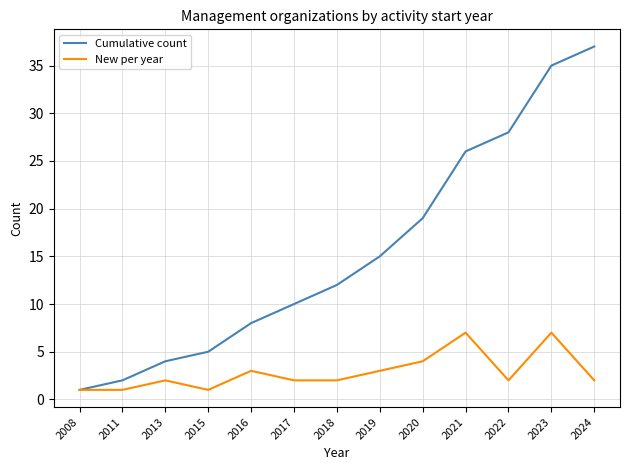

What is the difference between the second highest and second lowest values in the Cumulative count series?

33